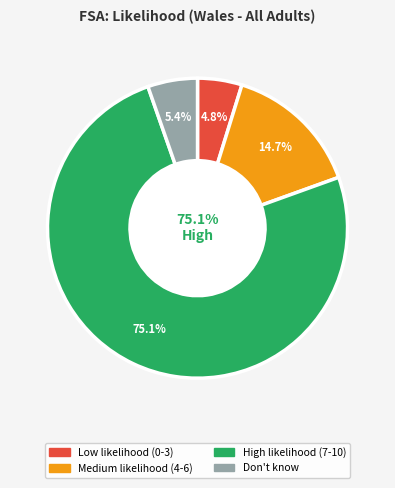

How many slices are in this pie chart?

4